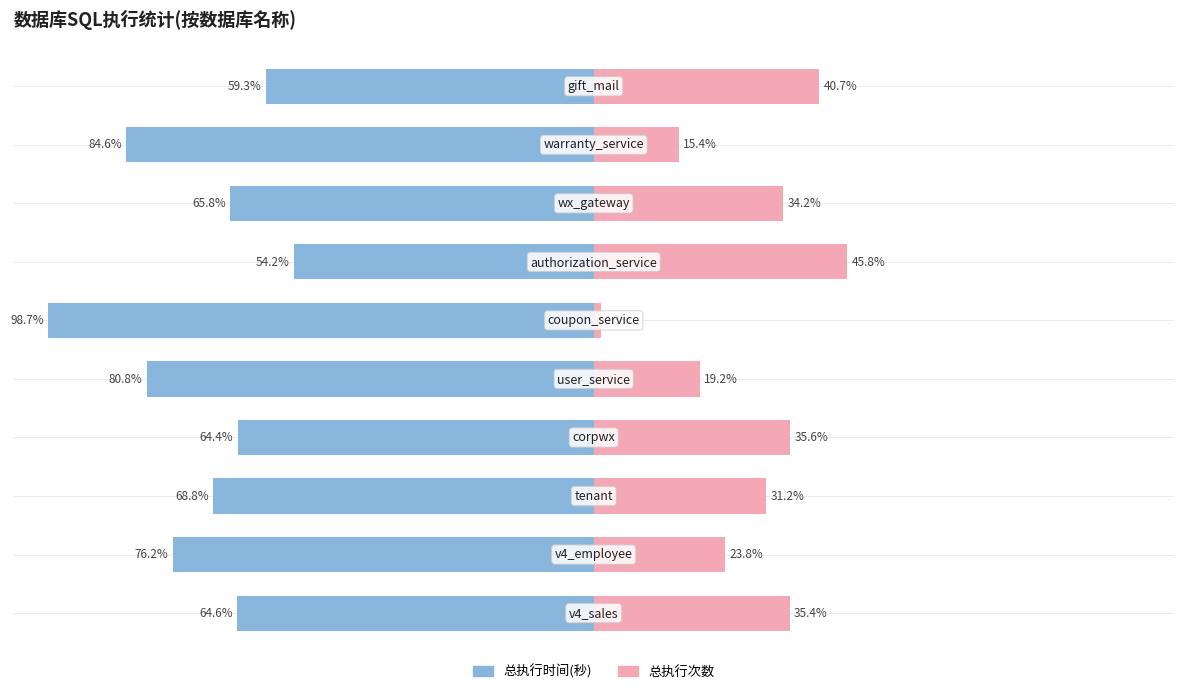

The 总执行次数 series shows 35.6 at 3. True or false?

True